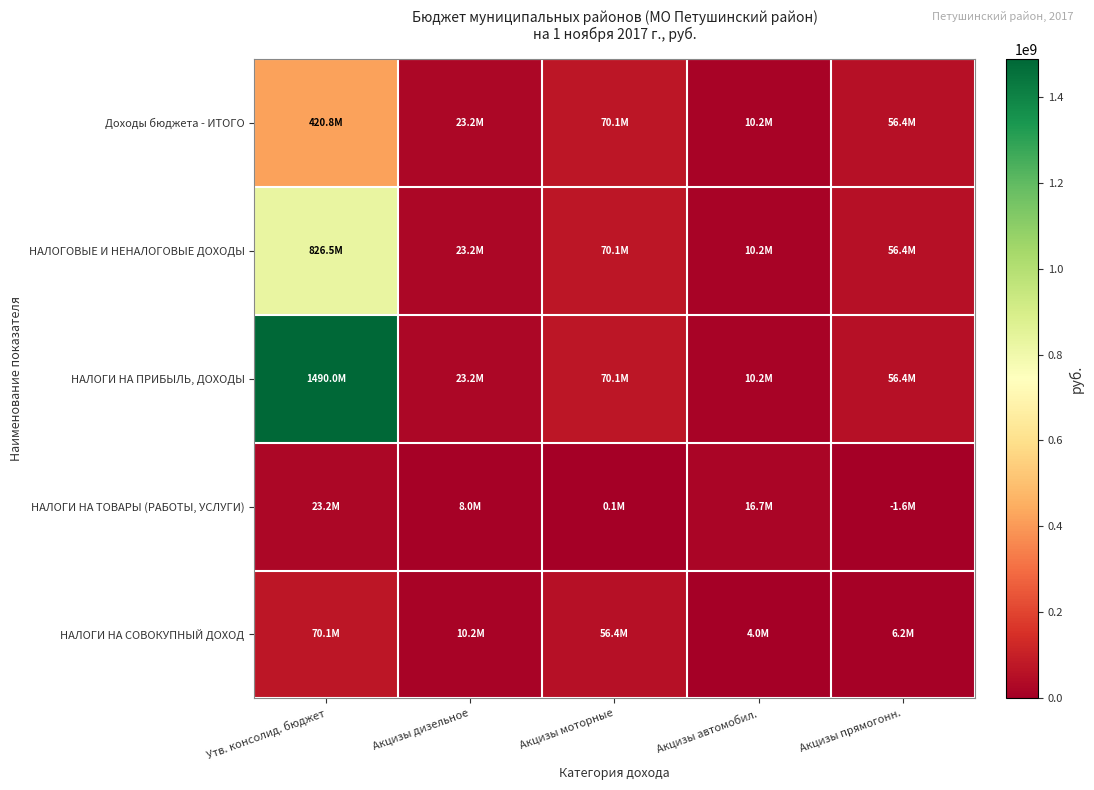

Reading left to right, extract all data points from this chart.

Доходы бюджета - ИТОГО: Утв. консолид. бюджет=420803182.8	Акцизы дизельное=23176597.9	Акцизы моторные=70143000.0	Акцизы автомобил.=10200000.0	Акцизы прямогонн.=56441000.0
НАЛОГОВЫЕ И НЕНАЛОГОВЫЕ ДОХОДЫ: Утв. консолид. бюджет=826492421.6	Акцизы дизельное=23176597.9	Акцизы моторные=70143000.0	Акцизы автомобил.=10200000.0	Акцизы прямогонн.=56441000.0
НАЛОГИ НА ПРИБЫЛЬ, ДОХОДЫ: Утв. консолид. бюджет=1489979013.6	Акцизы дизельное=23176597.9	Акцизы моторные=70143000.0	Акцизы автомобил.=10200000.0	Акцизы прямогонн.=56441000.0
НАЛОГИ НА ТОВАРЫ (РАБОТЫ, УСЛУГИ): Утв. консолид. бюджет=23176597.9	Акцизы дизельное=7973026.8	Акцизы моторные=82864.3	Акцизы автомобил.=16708961.6	Акцизы прямогонн.=-1588254.8
НАЛОГИ НА СОВОКУПНЫЙ ДОХОД: Утв. консолид. бюджет=70143000.0	Акцизы дизельное=10200000.0	Акцизы моторные=56441000.0	Акцизы автомобил.=3960000.0	Акцизы прямогонн.=6240000.0